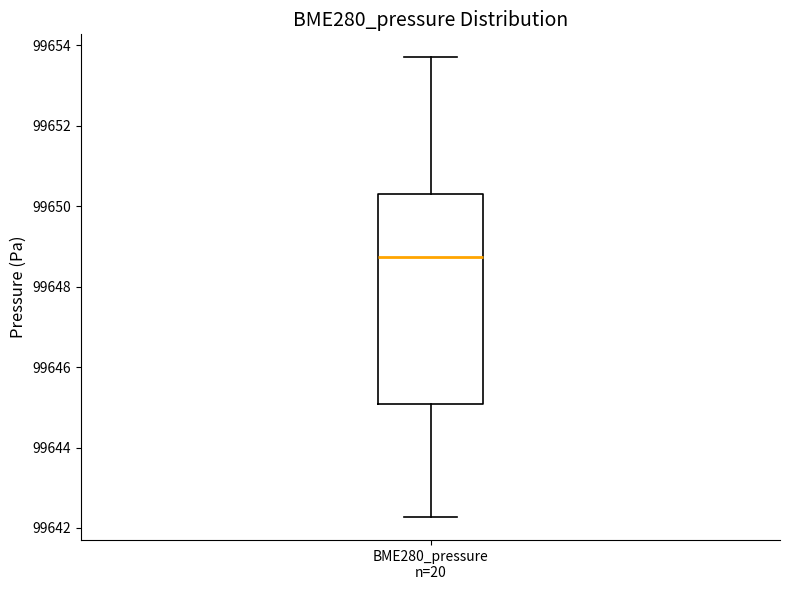

Where does the lower whisker of the box for BME280_pressure n=20 end on the y-axis? The values are not printed on the chart, so give them approximately, as read against the axis.

99642.2